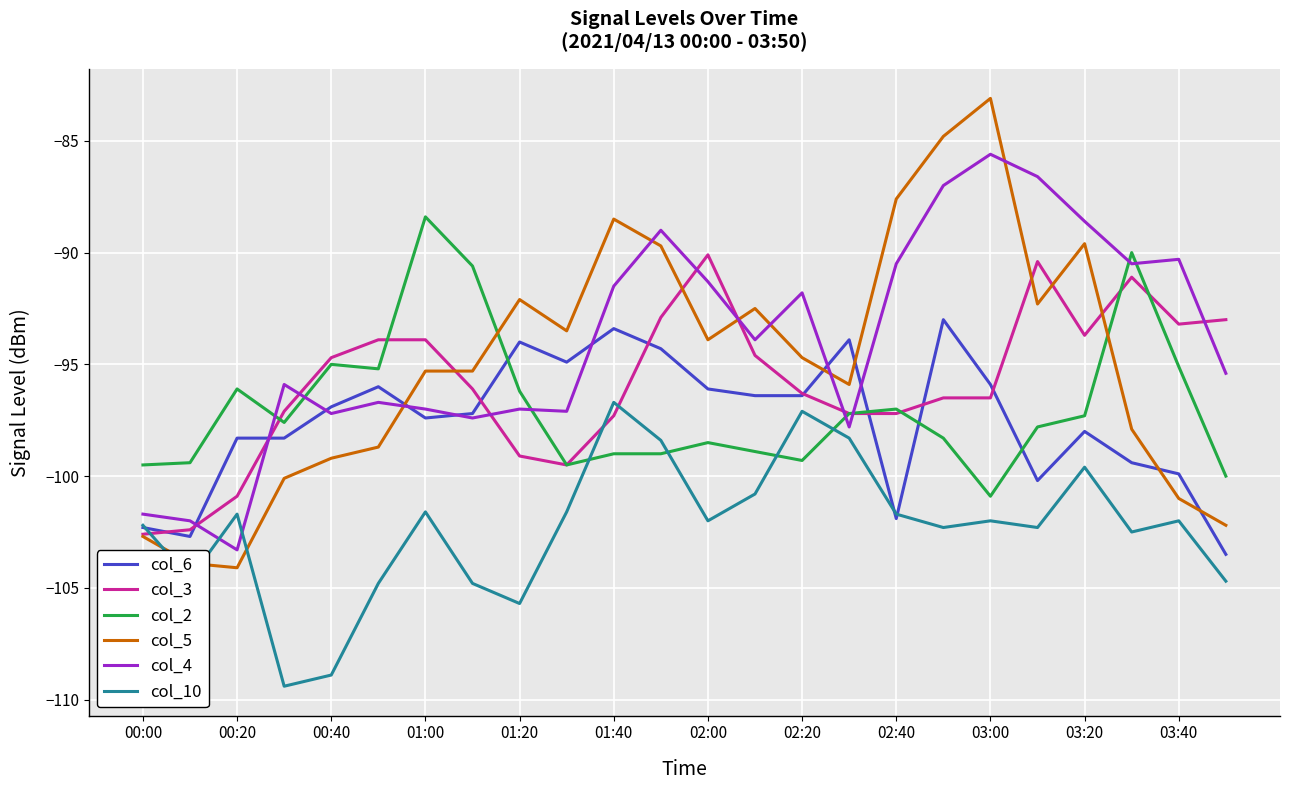

After their last crossing, which series has the higher values: col_10 or col_3?

col_3